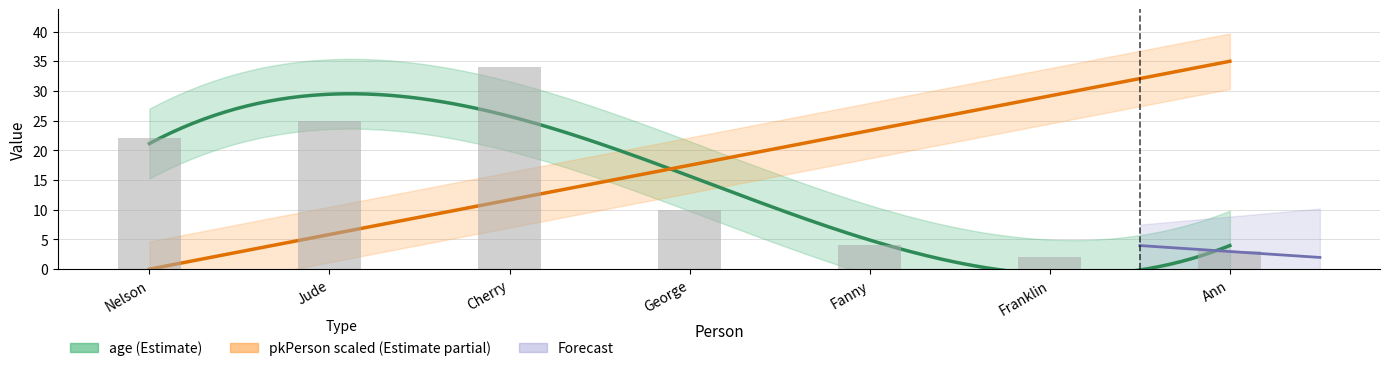

Rank the categories by value from highest to lowest.

Cherry, Jude, Nelson, George, Fanny, Ann, Franklin